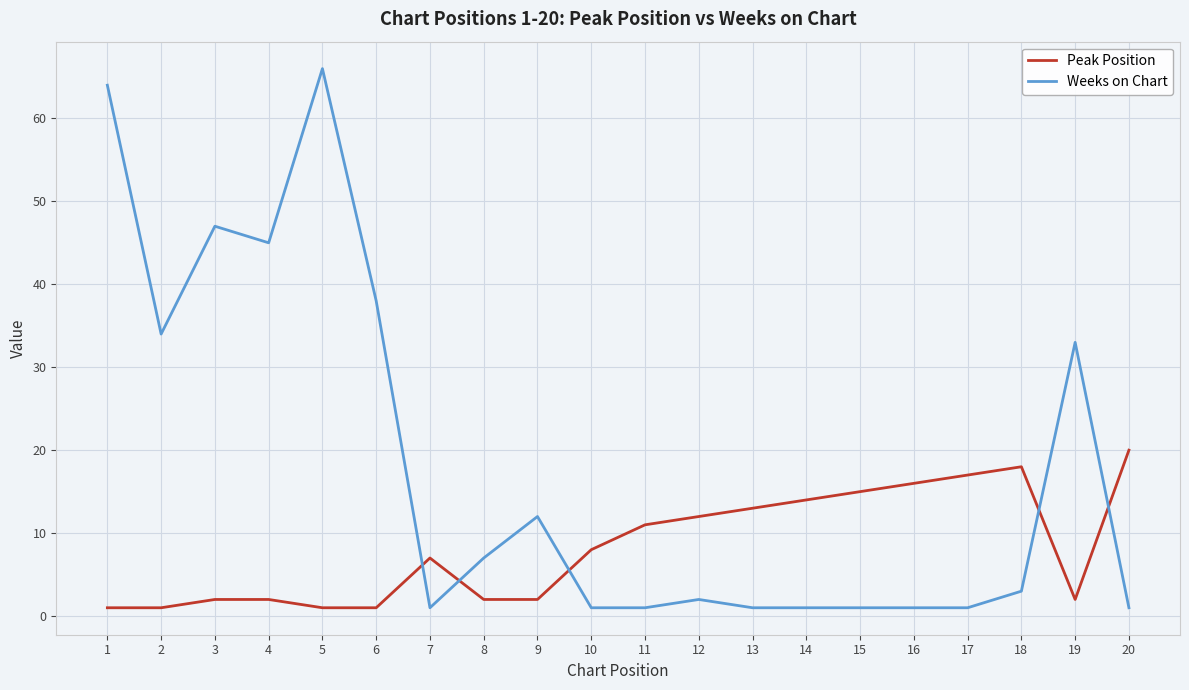

At which label is Peak Position closest to 10?

11